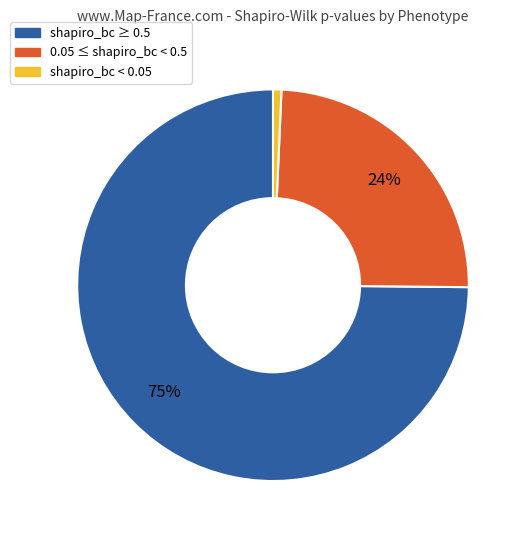

Is there a majority slice in this chart?

Yes